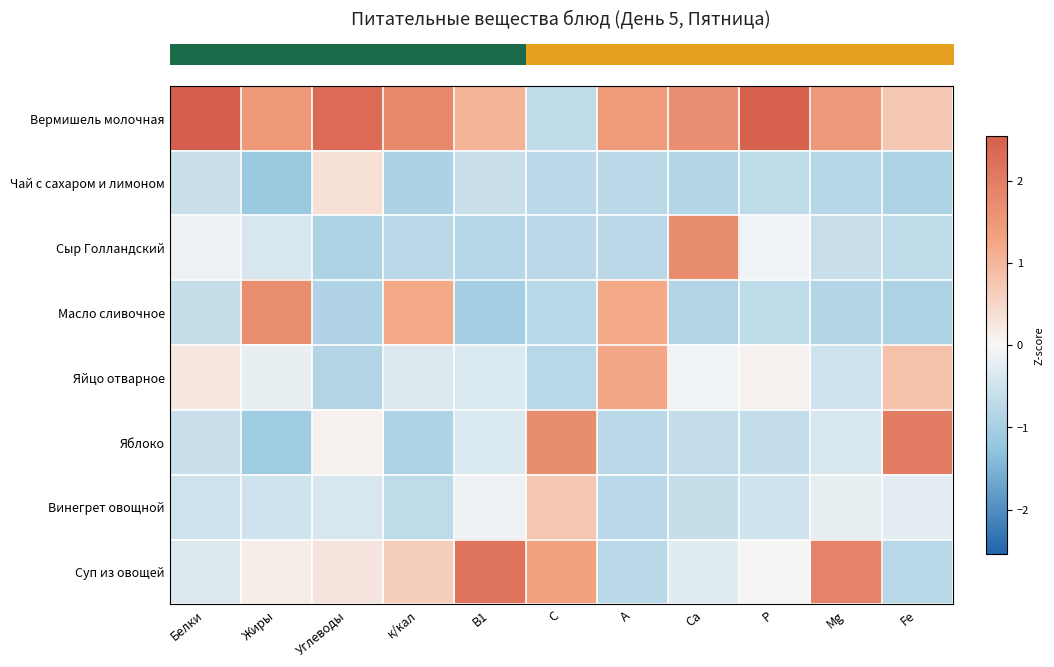

Count the number of categories in the chart.

11